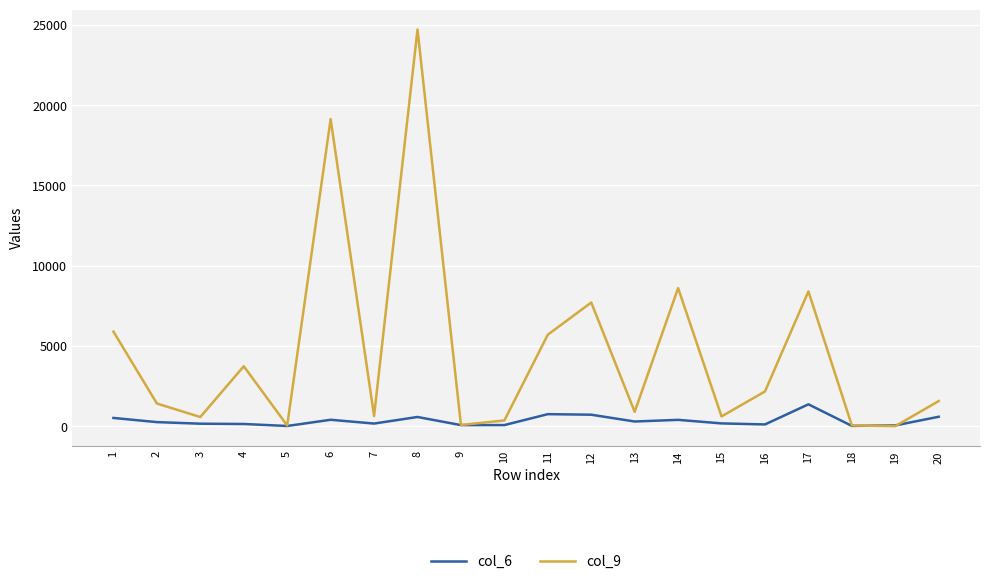

Which category has the highest value in the col_9 series?

8